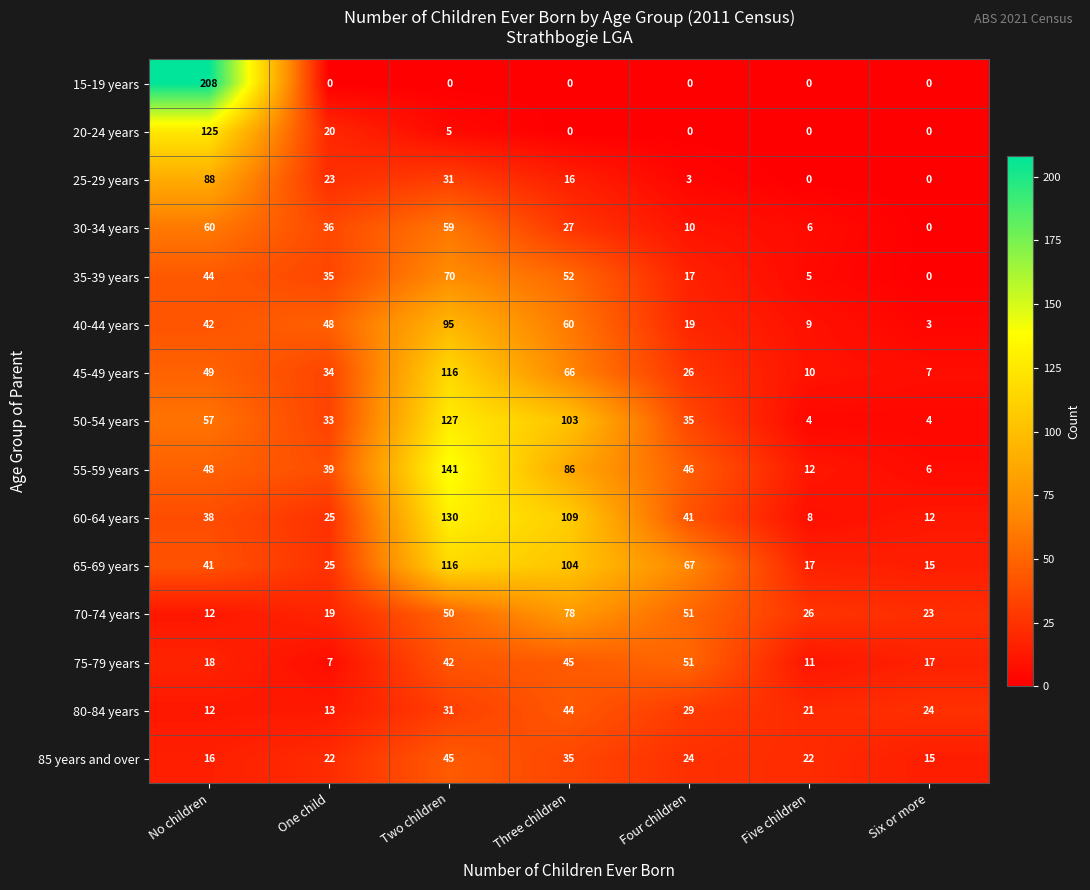

Where is 60-64 years nearest to the value 69?

Four children